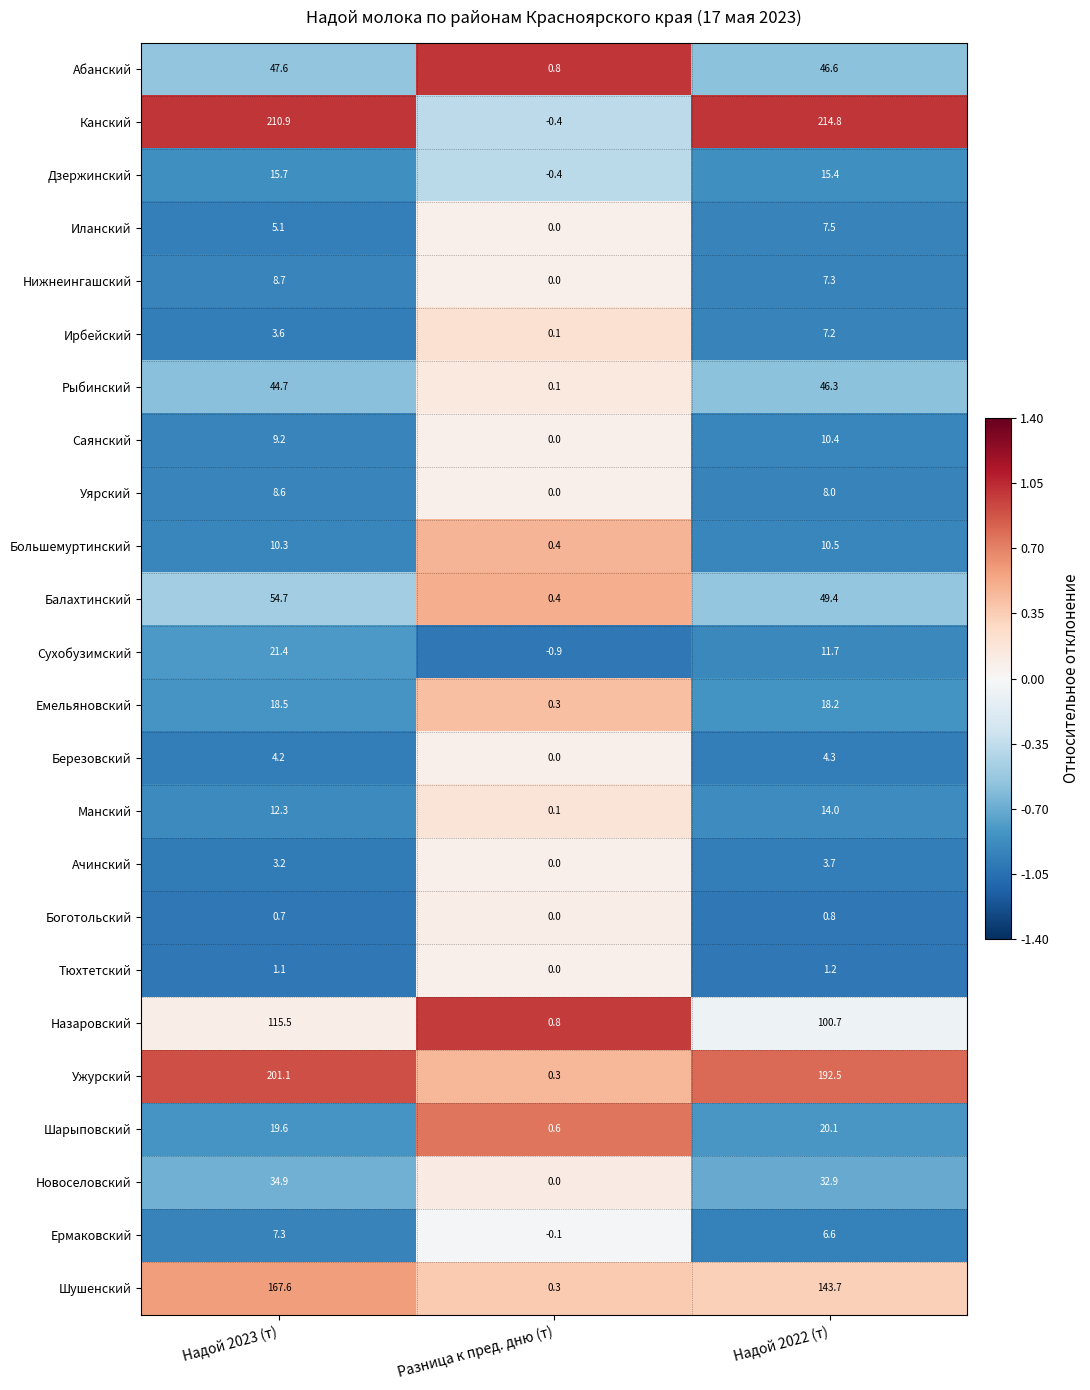

What is the difference between the highest and lowest values at Надой 2022 (т)?

214.0